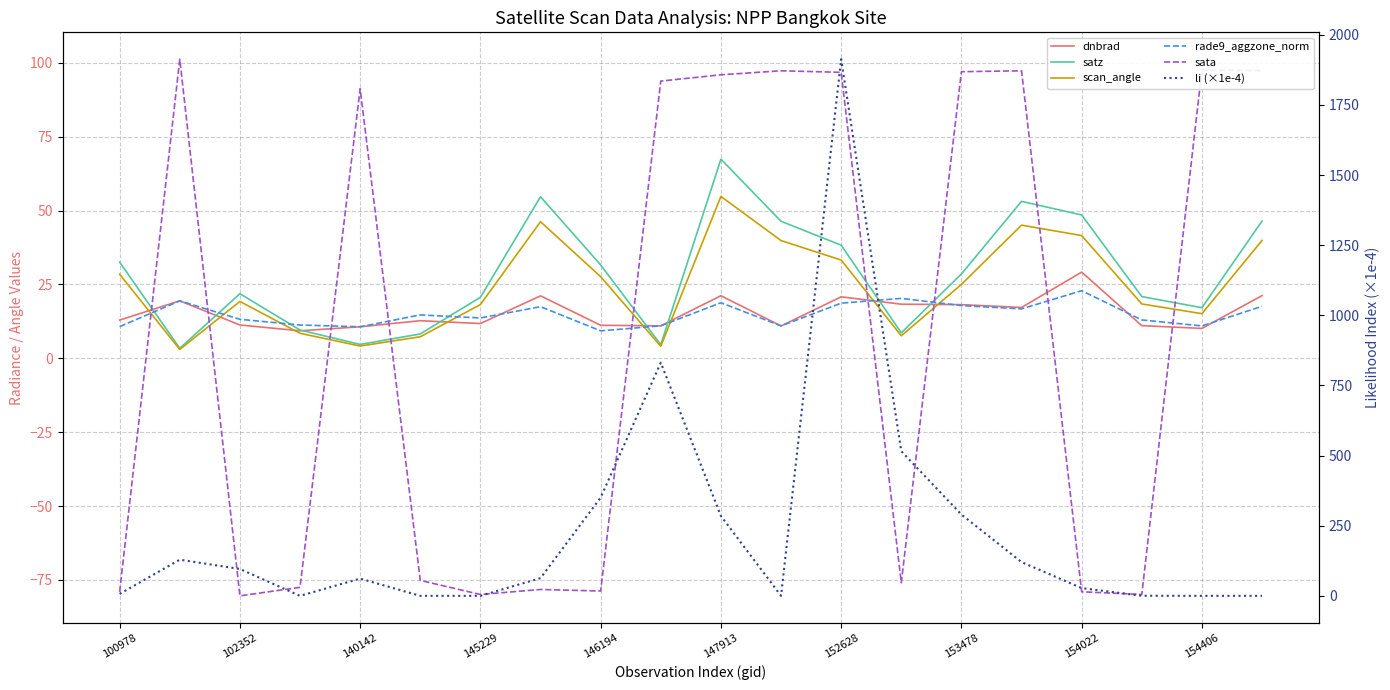

At 15, list the series in order from largest to smallest.

li (×1e-4), sata, satz, scan_angle, dnbrad, rade9_aggzone_norm